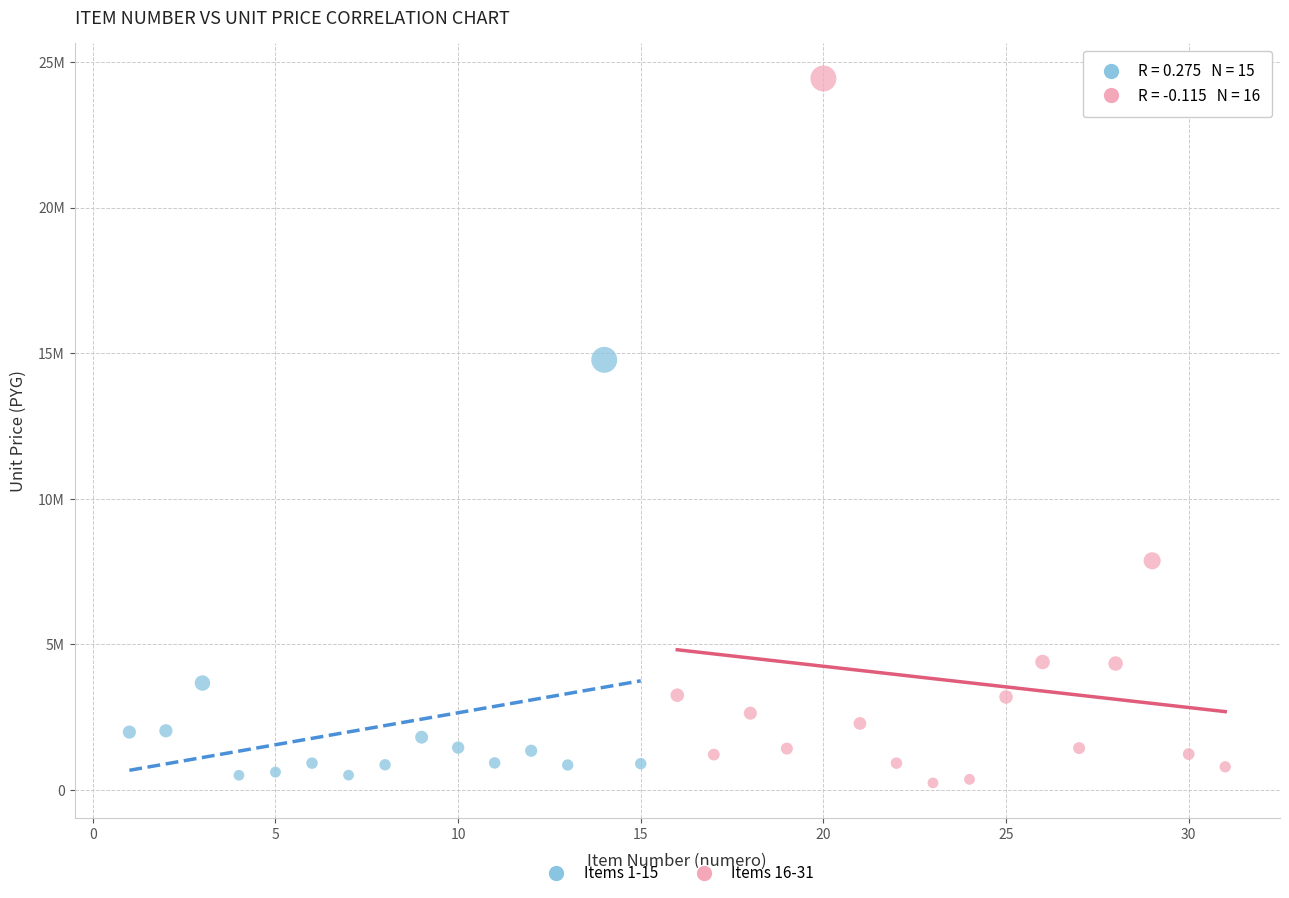

Which series reaches the maximum Y coordinate?

Items 16-31